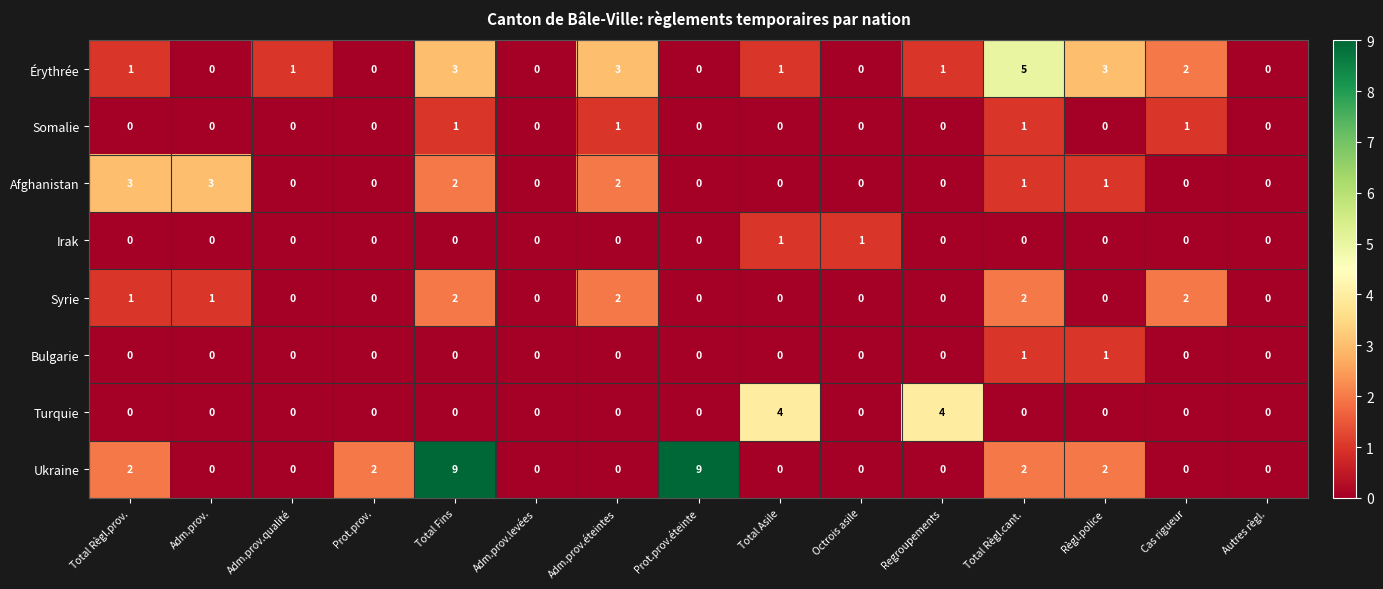

What is the sum of all Érythrée values?

20